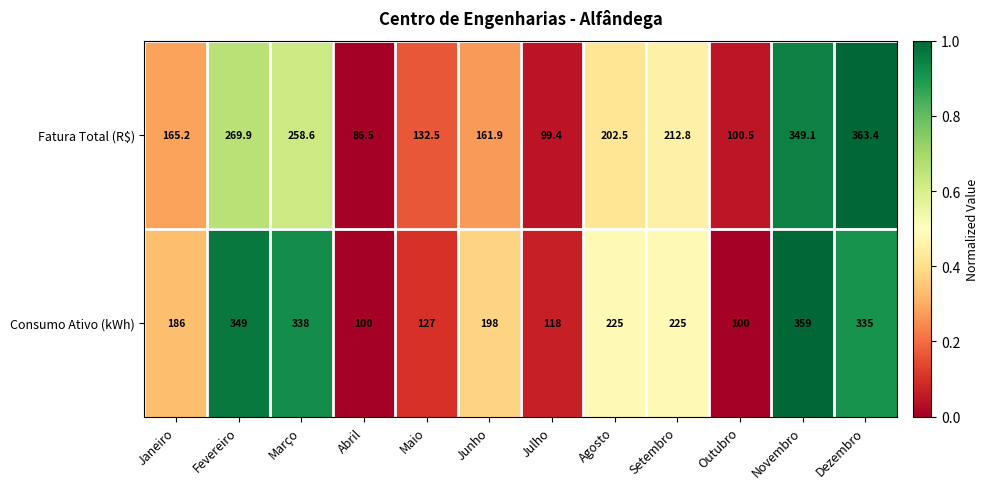

True or false: Fatura Total (R$) has a value of 161.9 at Junho.

True